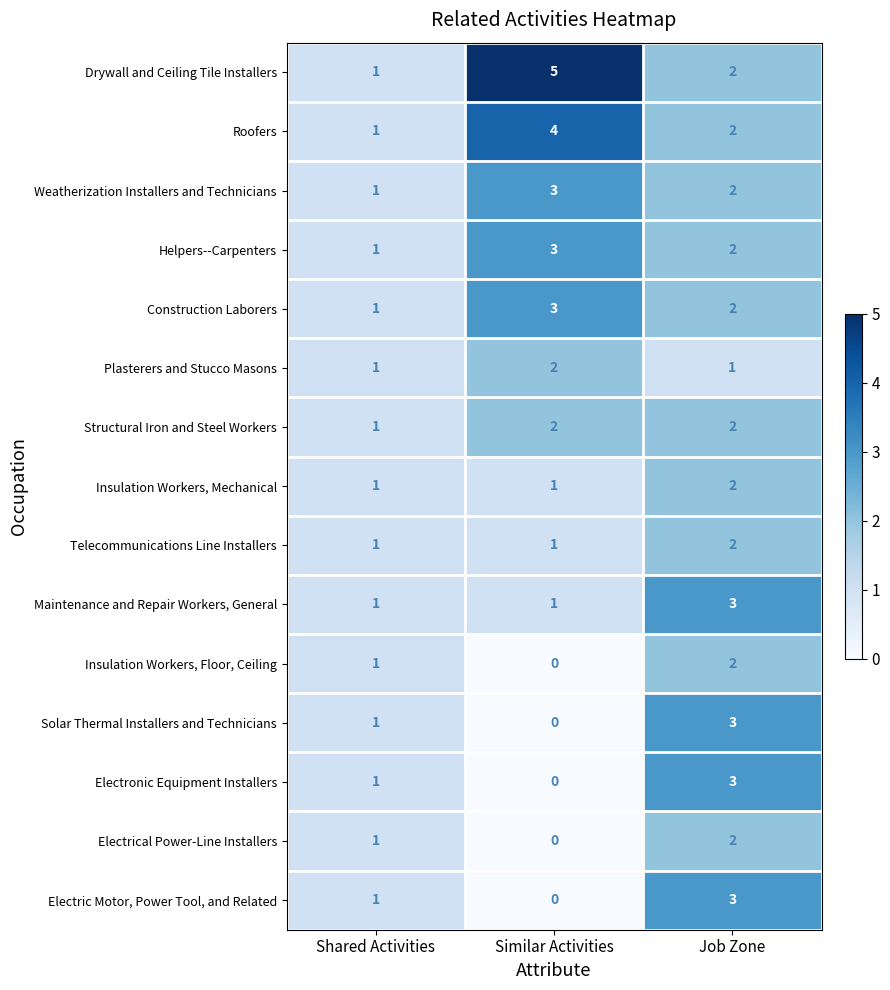

Which series has the widest spread of values?

Drywall and Ceiling Tile Installers